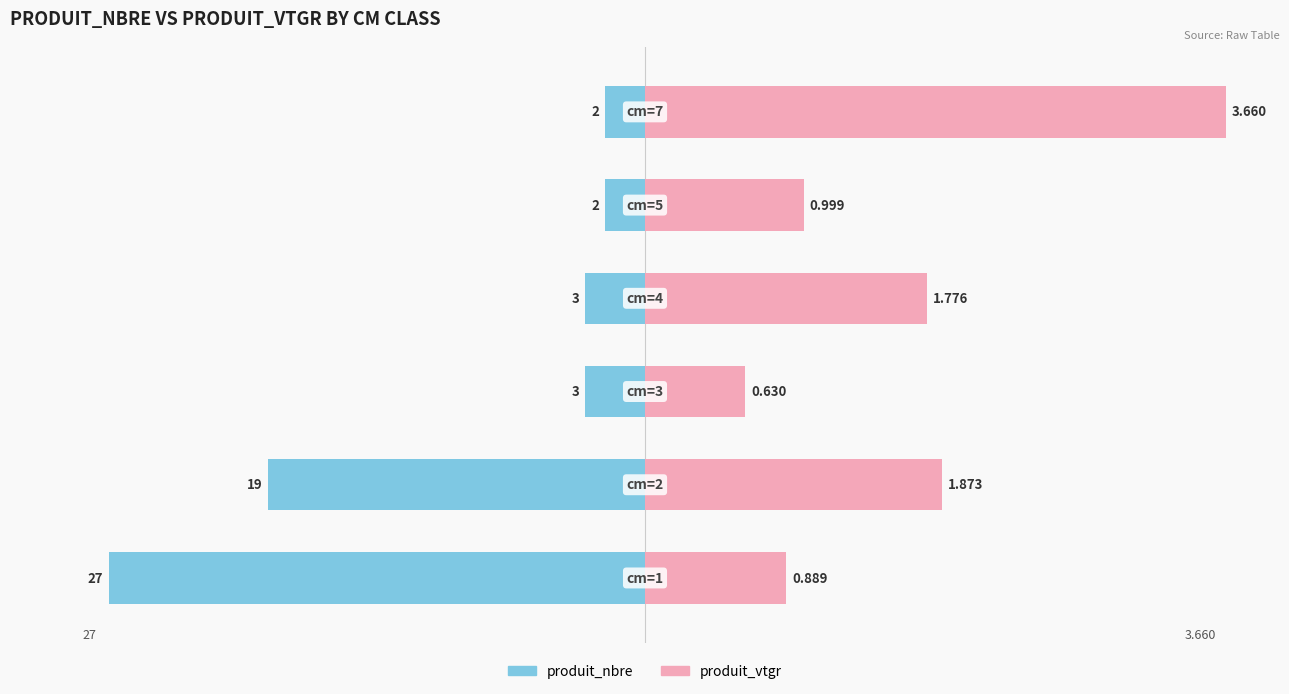

How many series are shown in this chart?

2